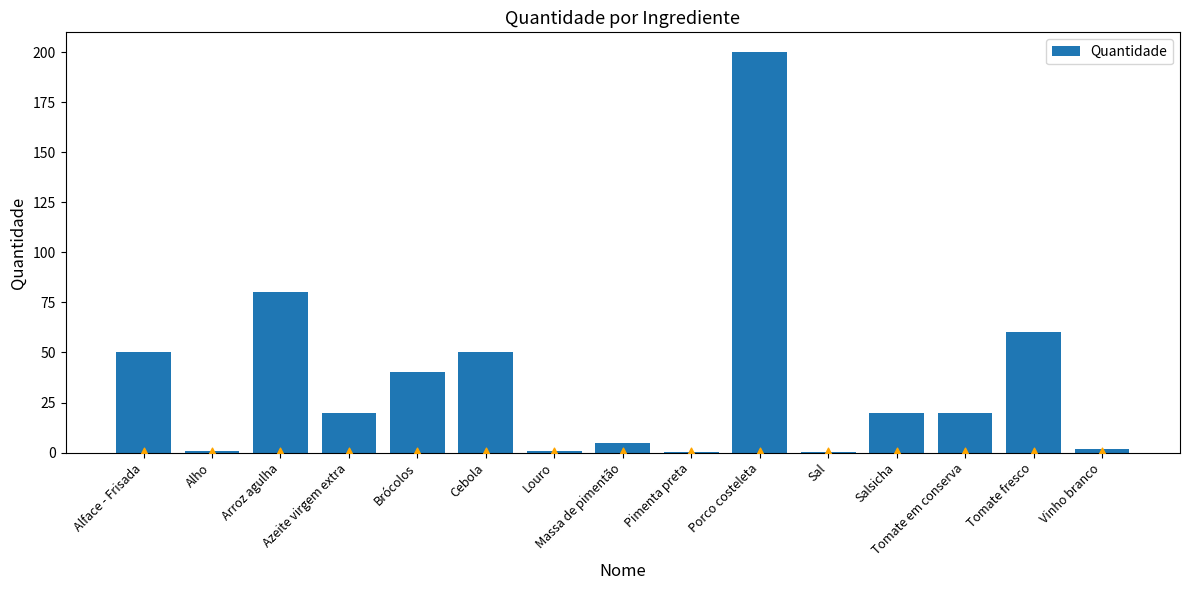

Between Brócolos and Alho, which is larger?

Brócolos